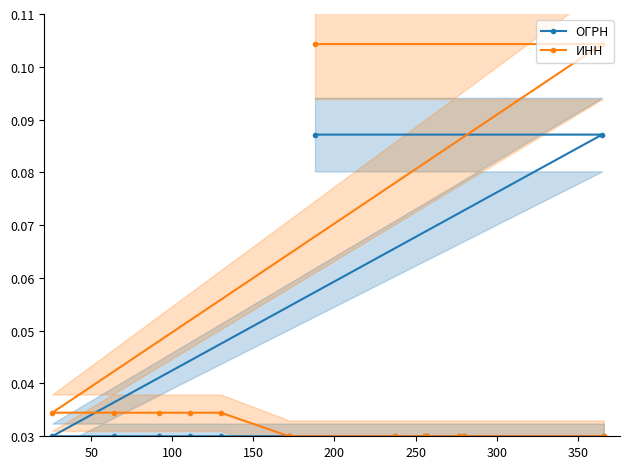

List the series in order of their peak value, highest first.

ИНН, ОГРН